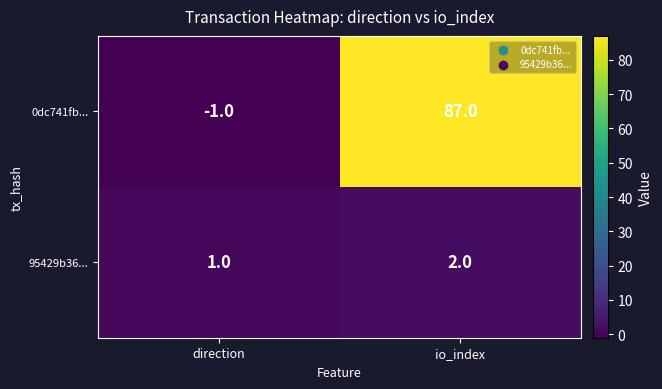

What is the spread (max minus min) of values at io_index?

85